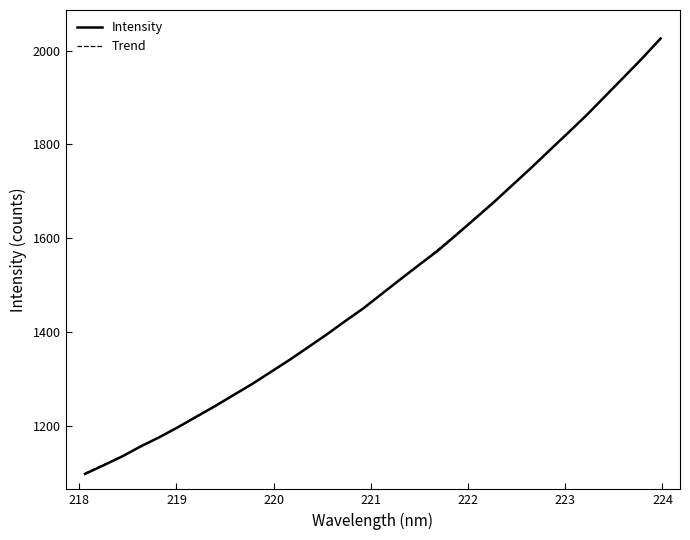

What is the maximum value shown in the chart?

2025.7